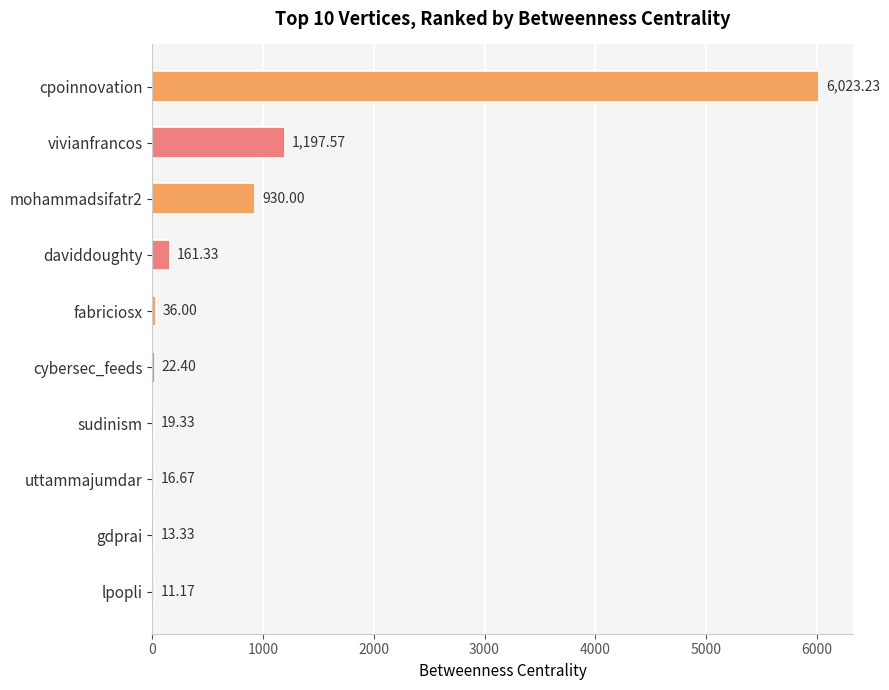

What is the greatest value displayed?

6023.2